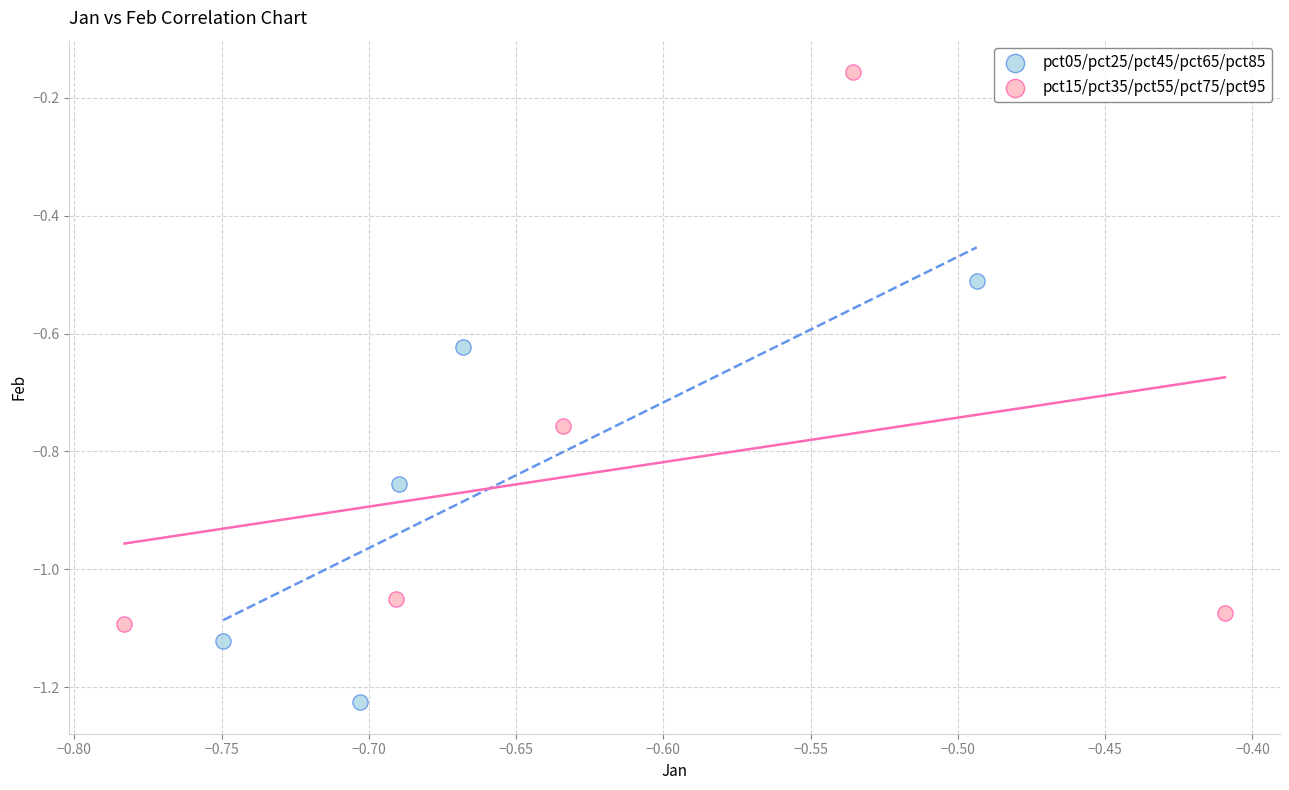

Which series has the widest spread of Y values?

pct15/pct35/pct55/pct75/pct95